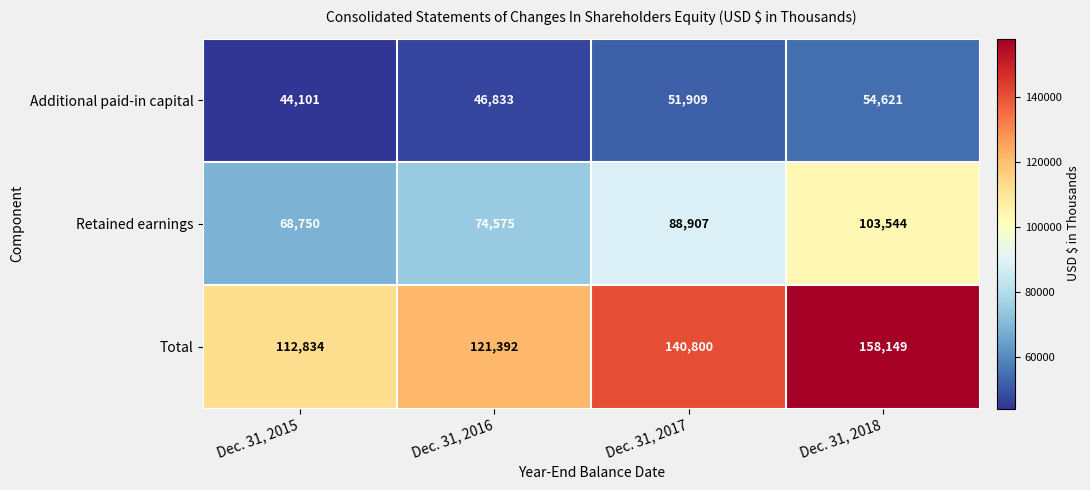

What is the total value across all series at Dec. 31, 2018?

316314